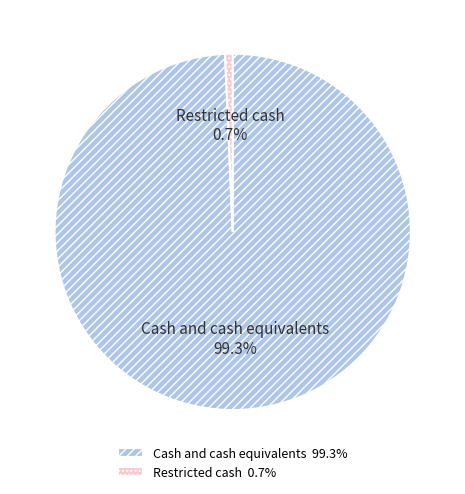

What percentage is NOT represented by Restricted cash?

99.3%